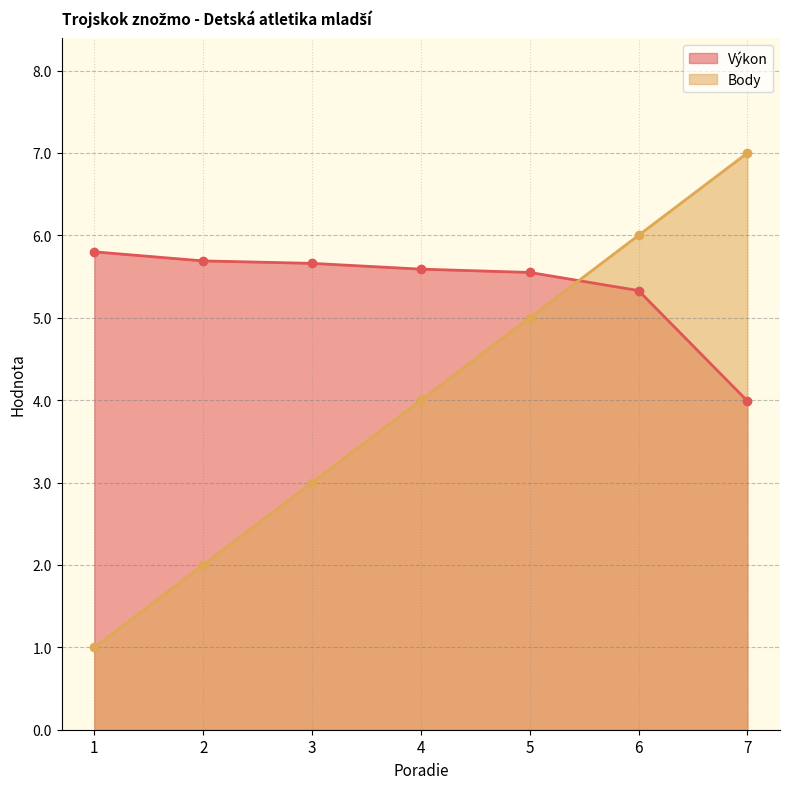

What is the value of the Výkon point at the 3rd from the left?

5.7